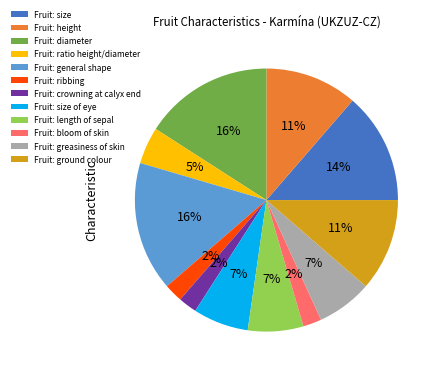

To the nearest percent, what is the difference between the largest and smallest slice percentages?

14%